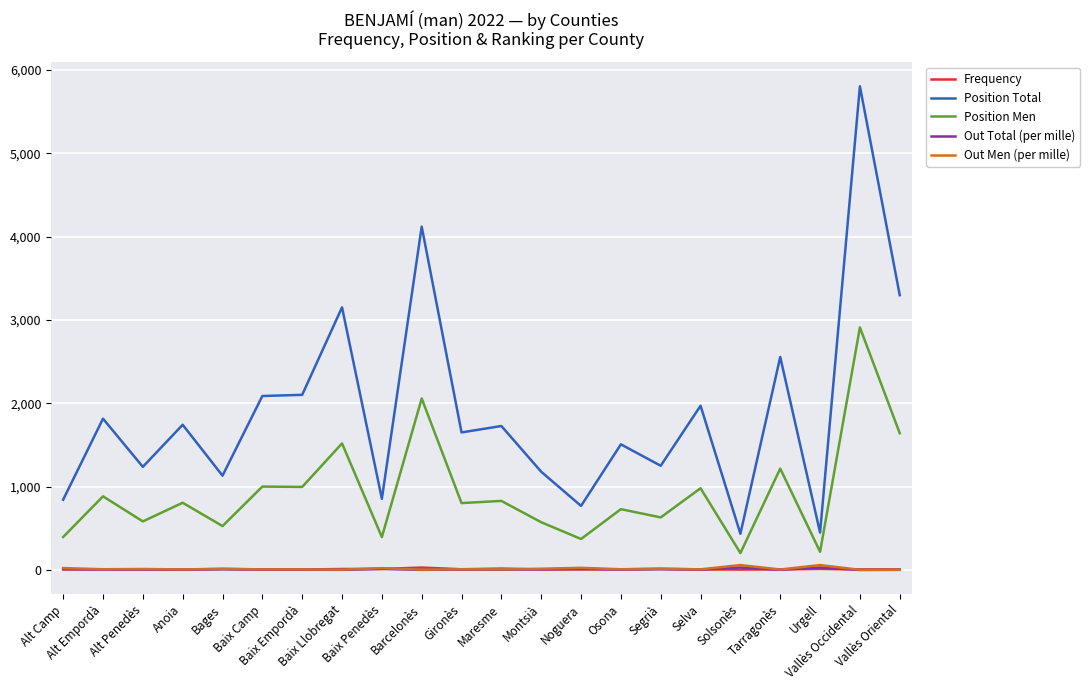

What is the difference between the maximum and minimum values in the Position Total series?

5370